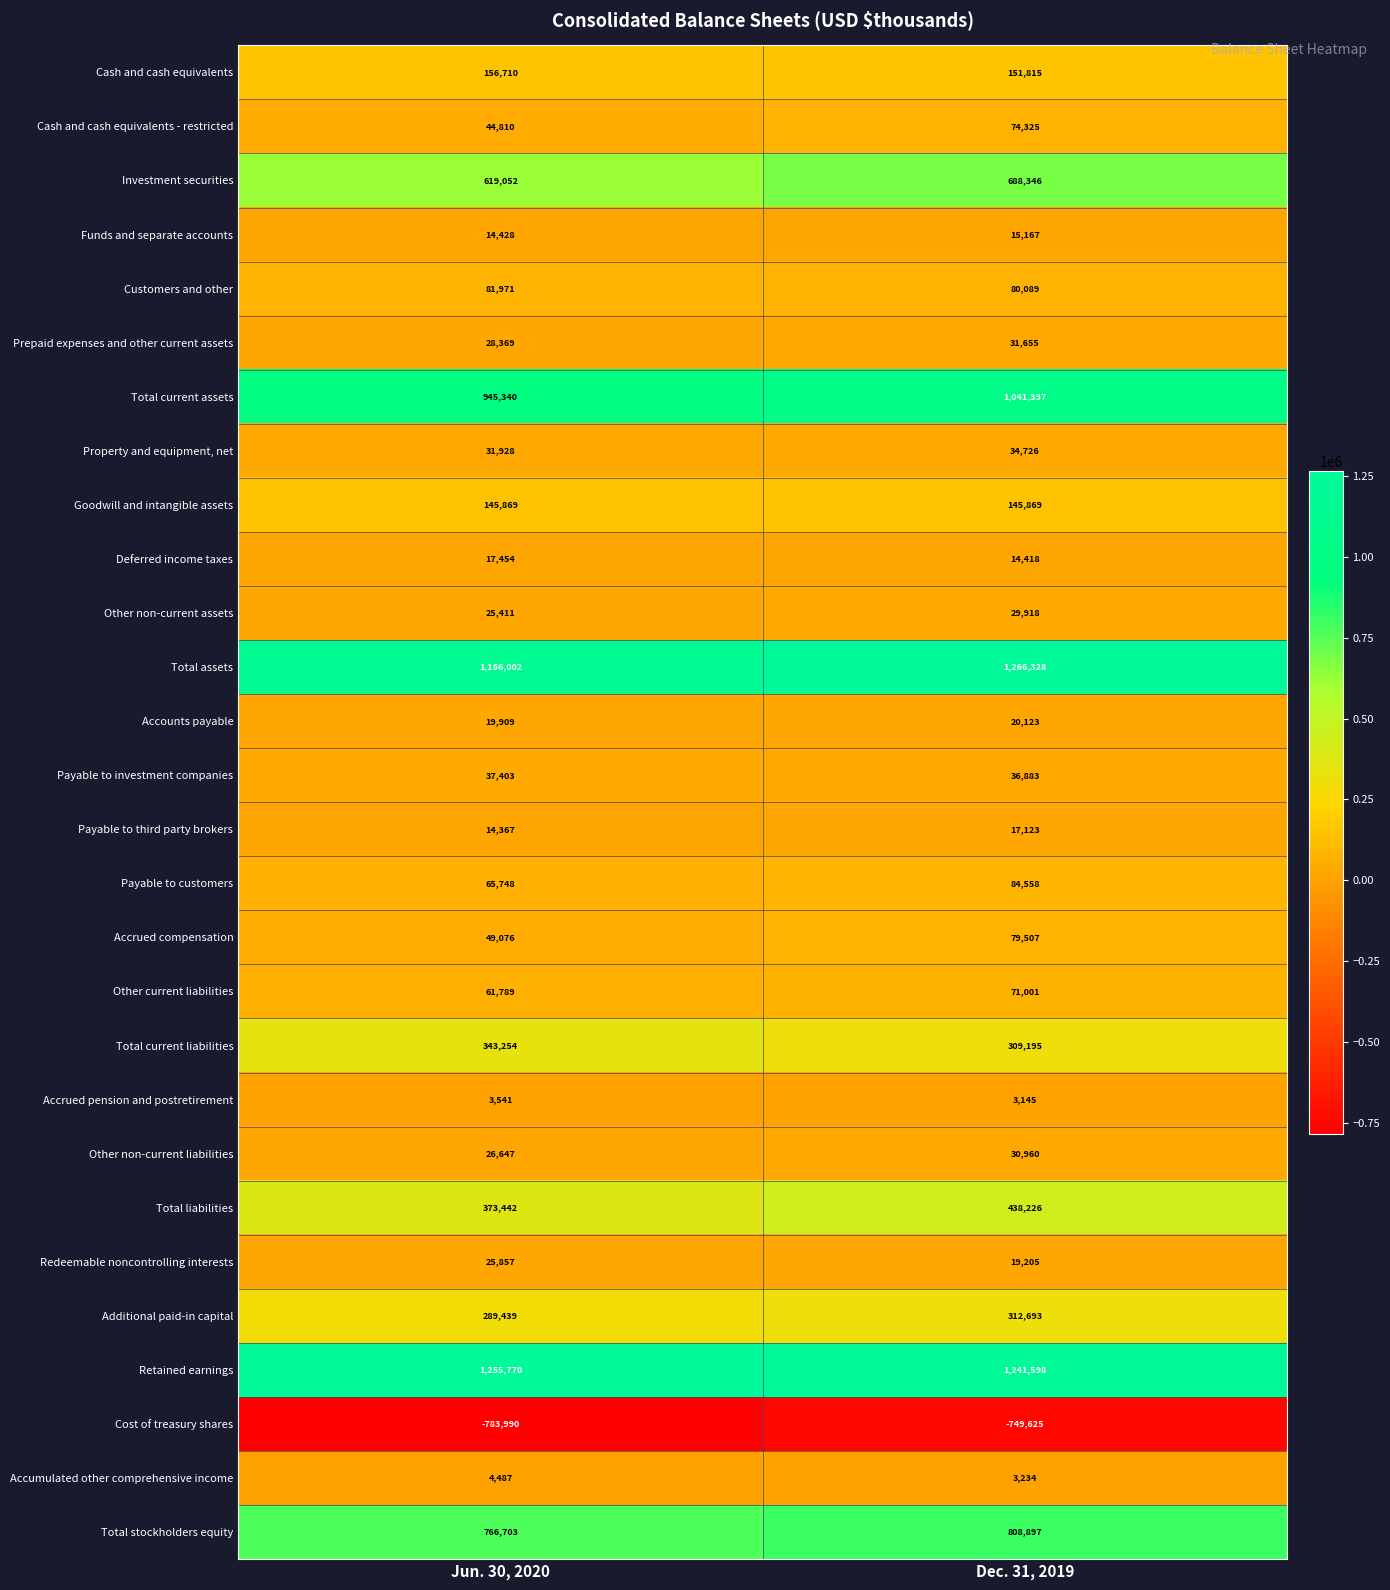

At how many categories does at least one series exceed 1064808?

2